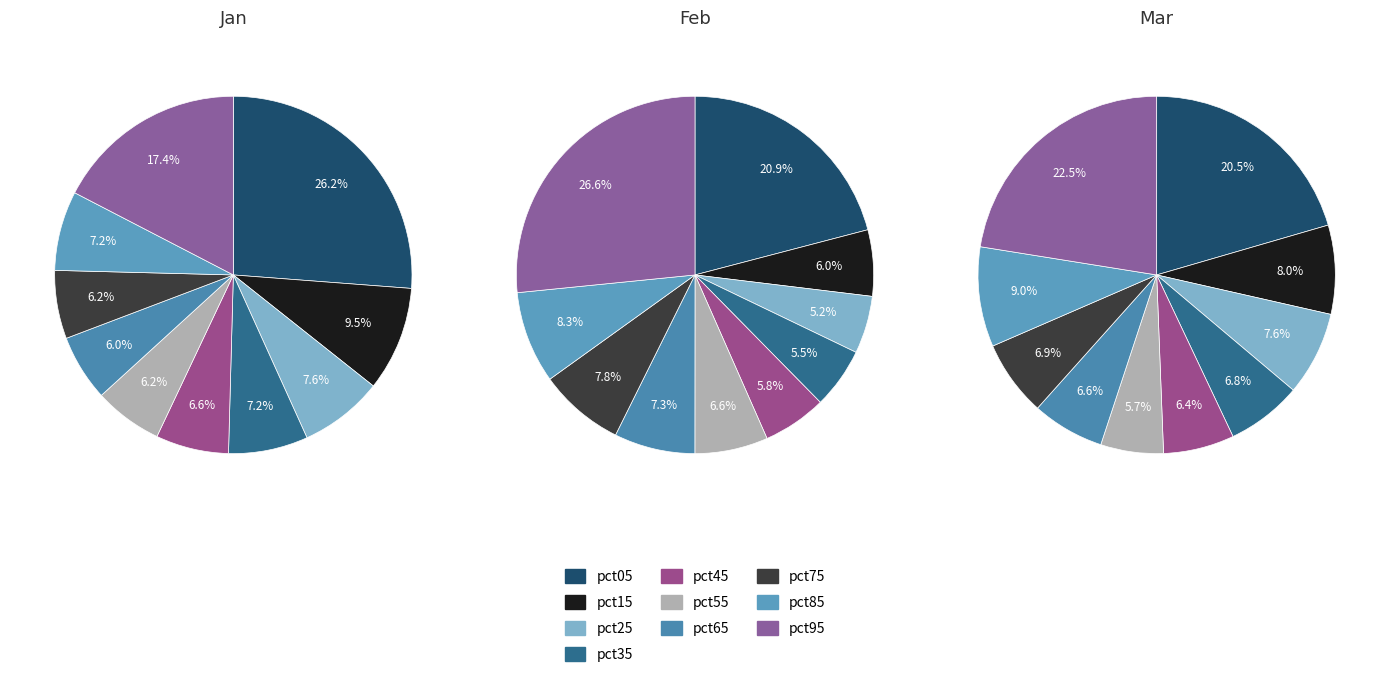

Count the number of slices in the pie.

10